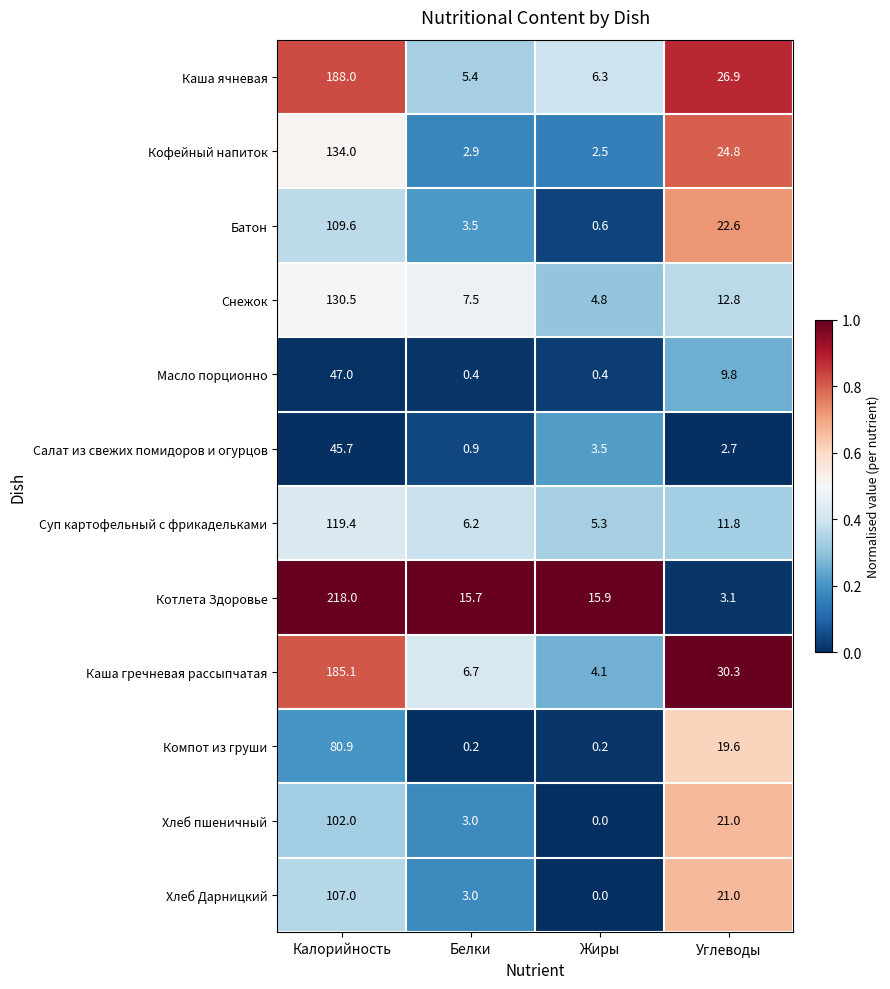

What is the average value of the Хлеб Дарницкий series?

32.8